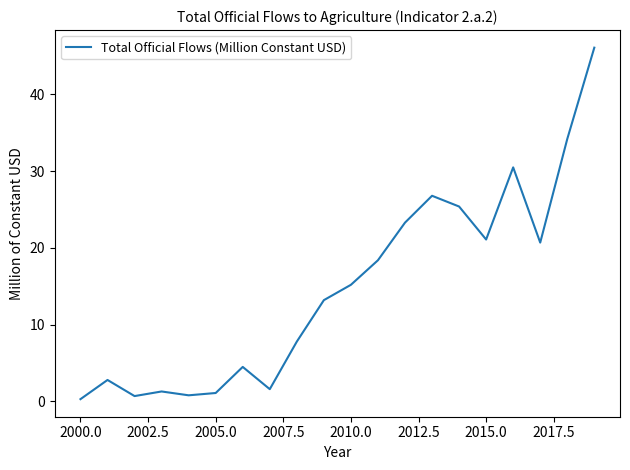

What is the sum of all values?

295.8